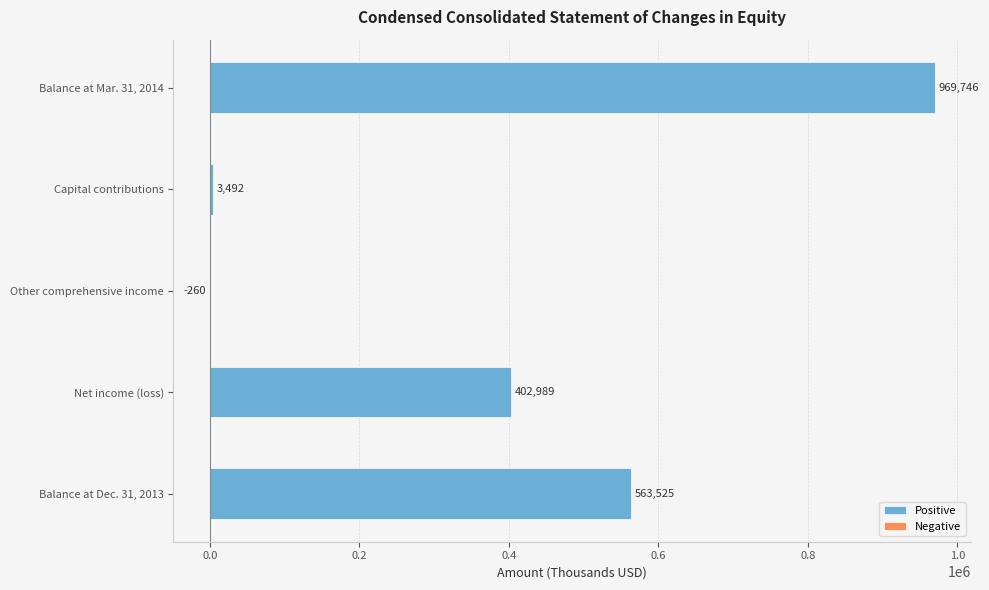

The Positive series shows 3492 at Capital contributions. True or false?

True